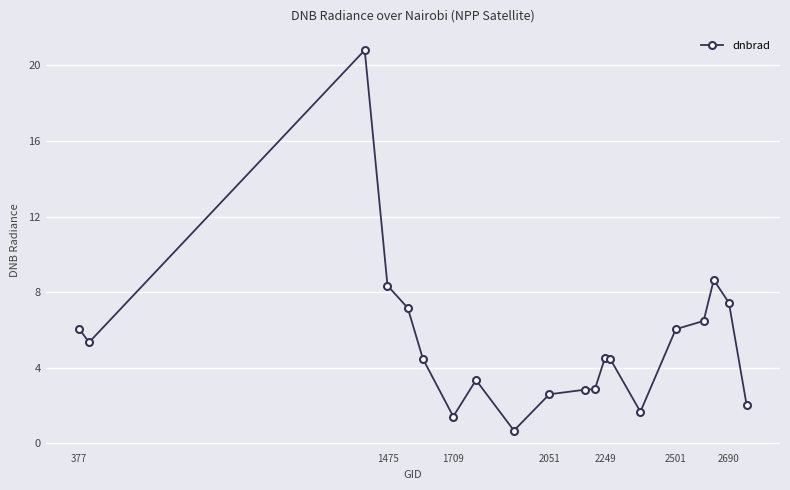

What is the average value?

5.4